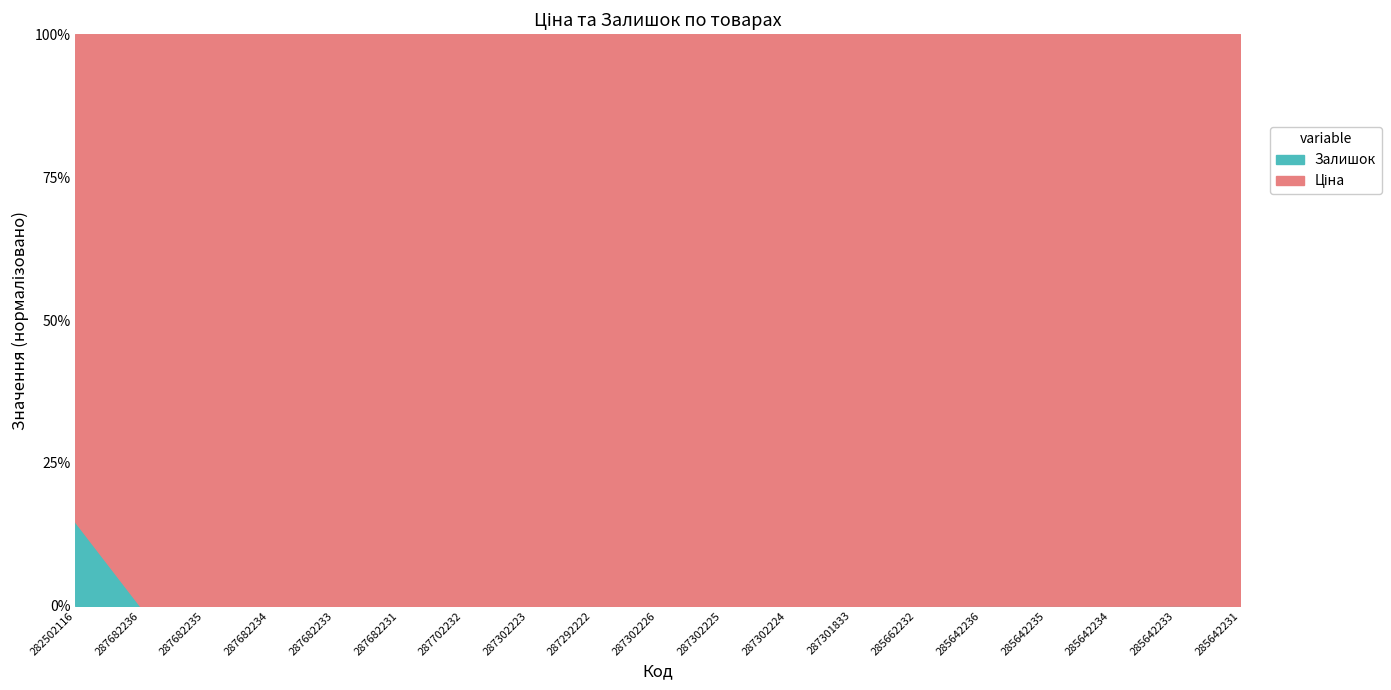

Reading left to right, extract all data points from this chart.

282502116=14.7	287682236=0.0	287682235=0.0	287682234=0.0	287682233=0.0	287682231=0.0	287702232=0.0	287302223=0.0	287292222=0.0	287302226=0.0	287302225=0.0	287302224=0.0	287301833=0.0	285662232=0.0	285642236=0.0	285642235=0.0	285642234=0.0	285642233=0.0	285642231=0.0